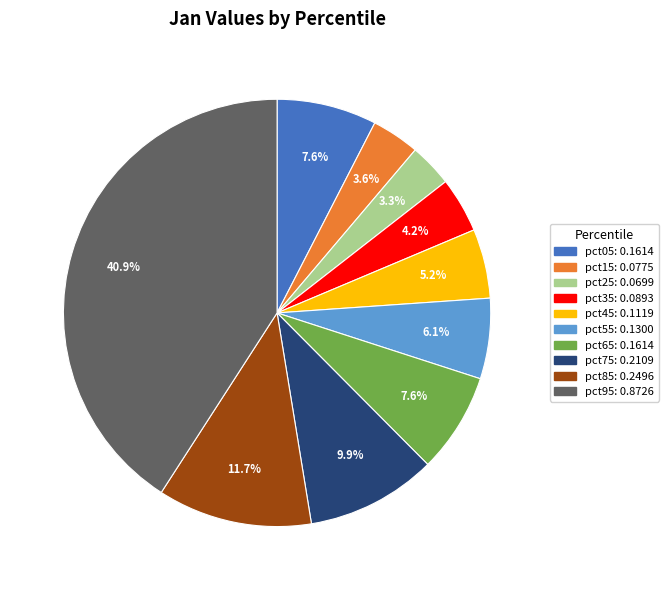

Is there any slice that represents more than half of the pie?

No